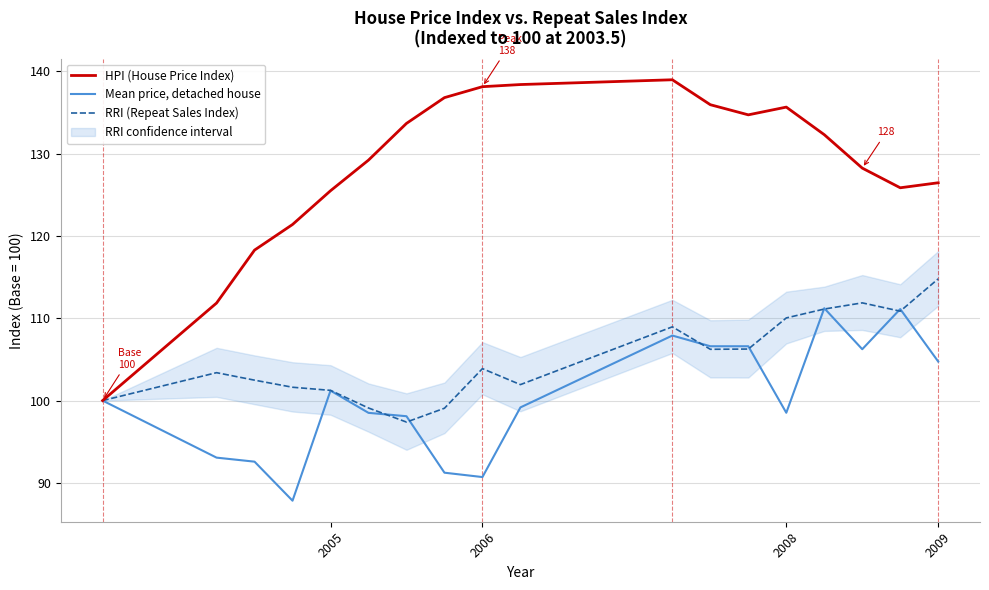

True or false: Mean price, detached house has a value of 101.2 at 2005.

True